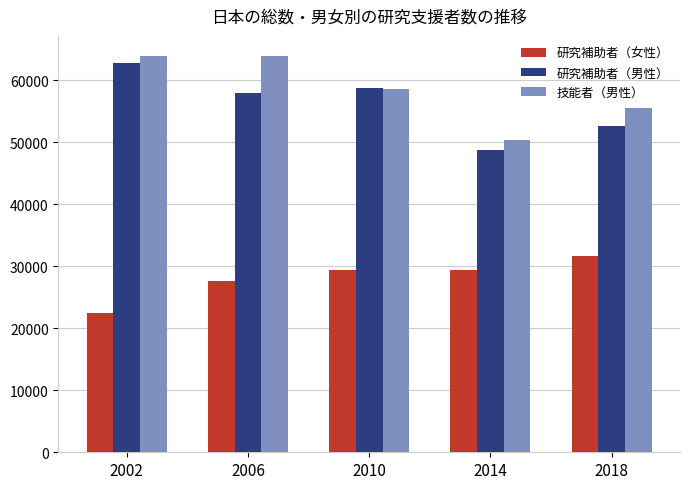

List the series in order of their peak value, highest first.

技能者（男性）, 研究補助者（男性）, 研究補助者（女性）